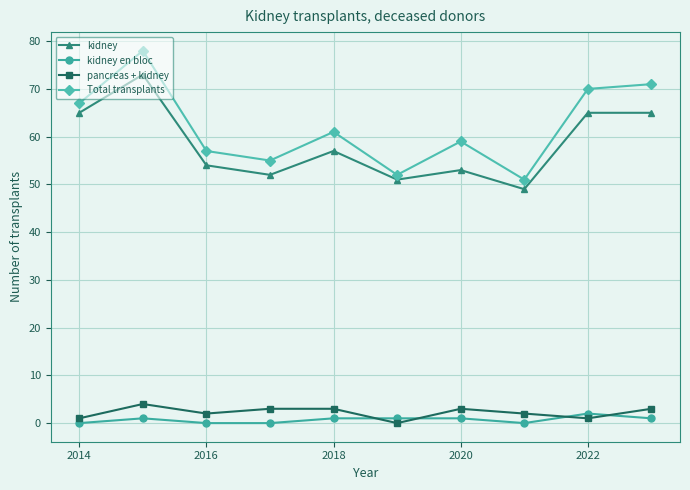

What is the maximum value shown in the chart?

78